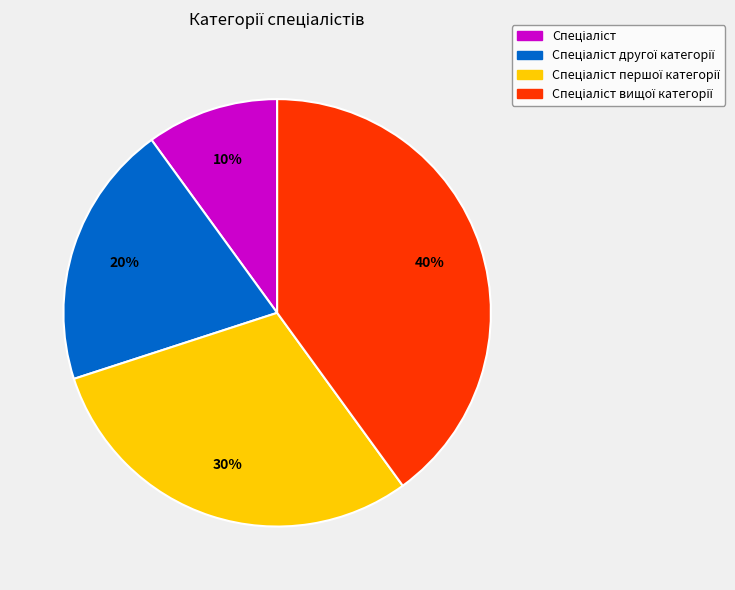

How many slices are in this pie chart?

4